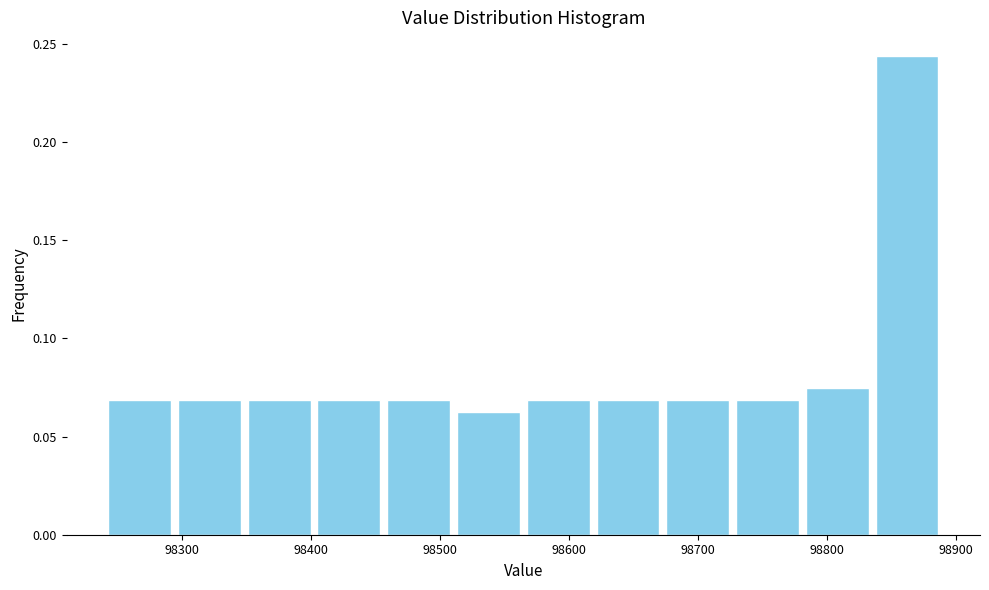

Reading left to right, transcribe this chart: for each bar, give the range it covers on the x-axis and its height. Neither the bar edges nor the heights are printed on the chart, so give them approximately, as read against the axes.

98240 to 98290: 0.070
98290 to 98350: 0.070
98350 to 98400: 0.070
98400 to 98460: 0.070
98460 to 98510: 0.070
98510 to 98560: 0.065
98560 to 98620: 0.070
98620 to 98670: 0.070
98670 to 98730: 0.070
98730 to 98780: 0.070
98780 to 98840: 0.075
98840 to 98890: 0.245